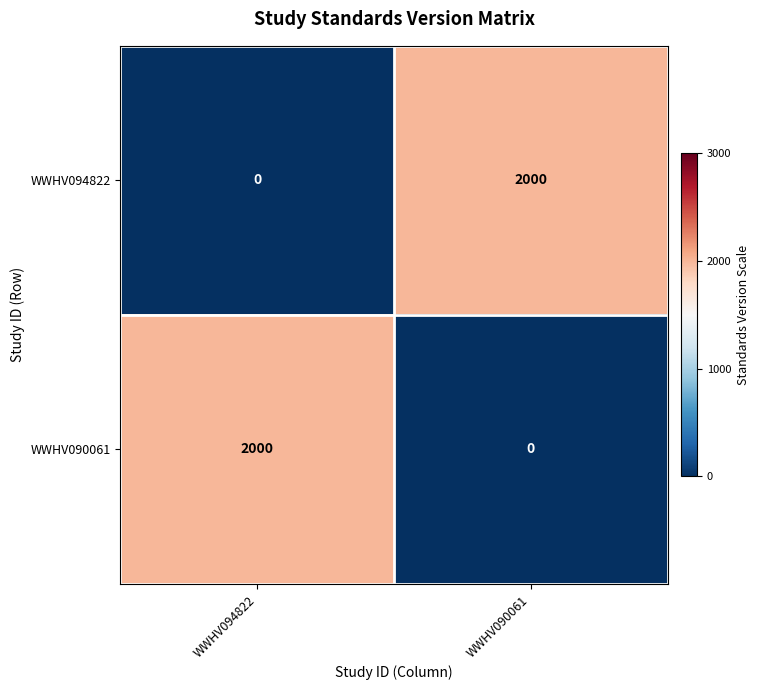

List the labels in order of WWHV090061 value, largest first.

WWHV094822, WWHV090061